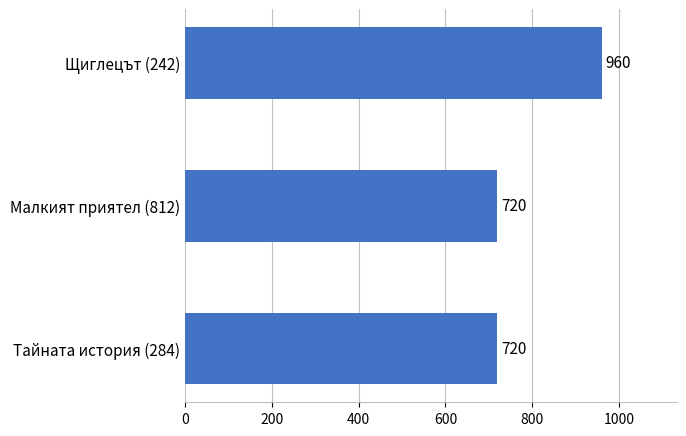

What is the difference between the values at Тайната история (284) and Щиглецът (242)?

240